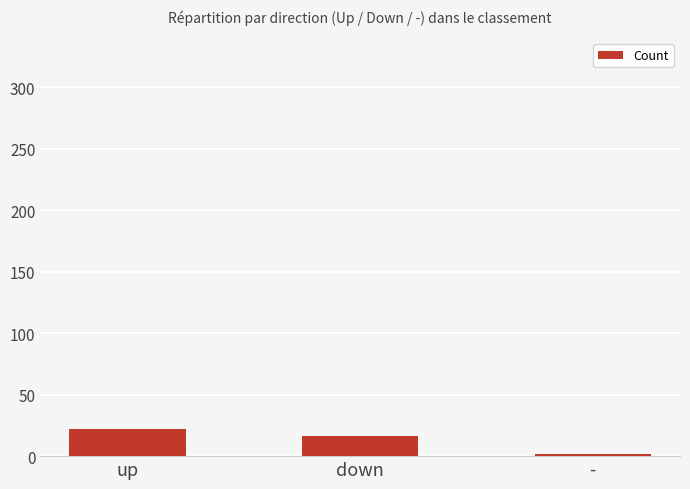

What is the label of the 3rd bar from the right?

up